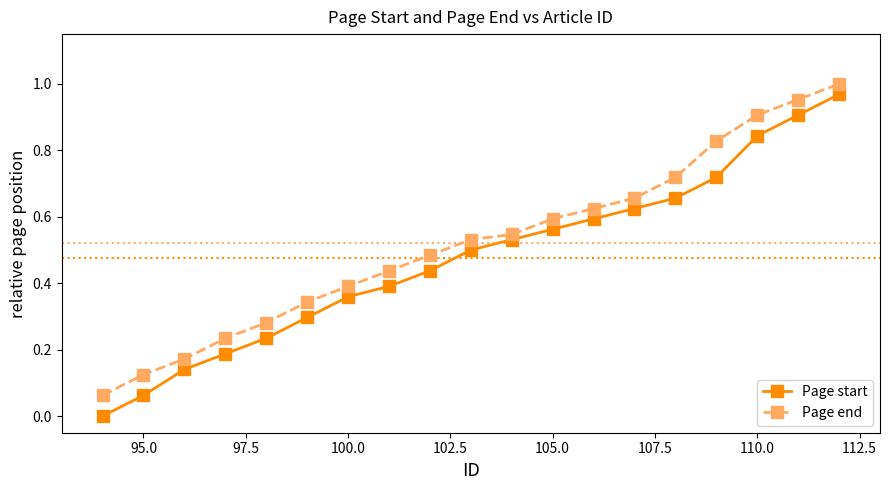

Which series has the largest range (max minus min)?

Page start